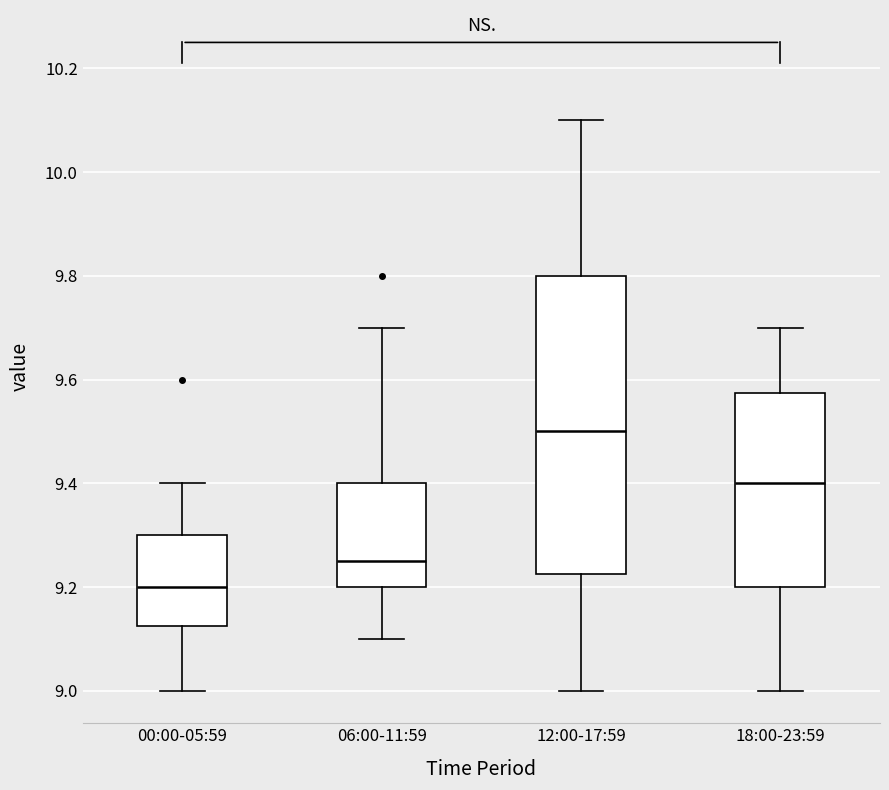

Where is the lower edge of the box for 18:00-23:59 on the y-axis? The values are not printed on the chart, so give them approximately, as read against the axis.

9.20